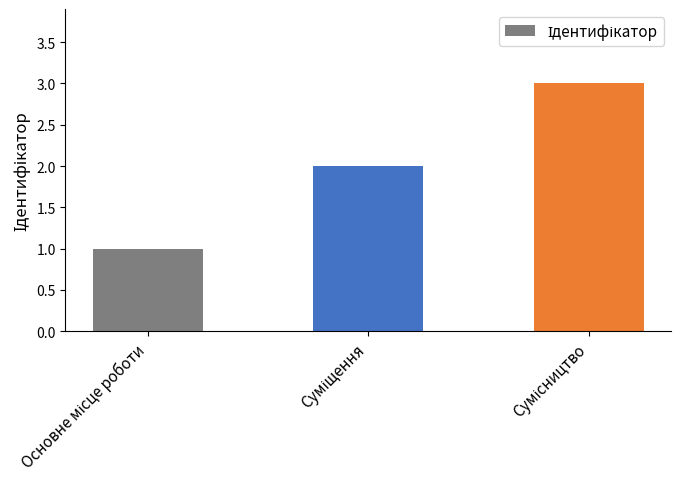

What is the average value?

2